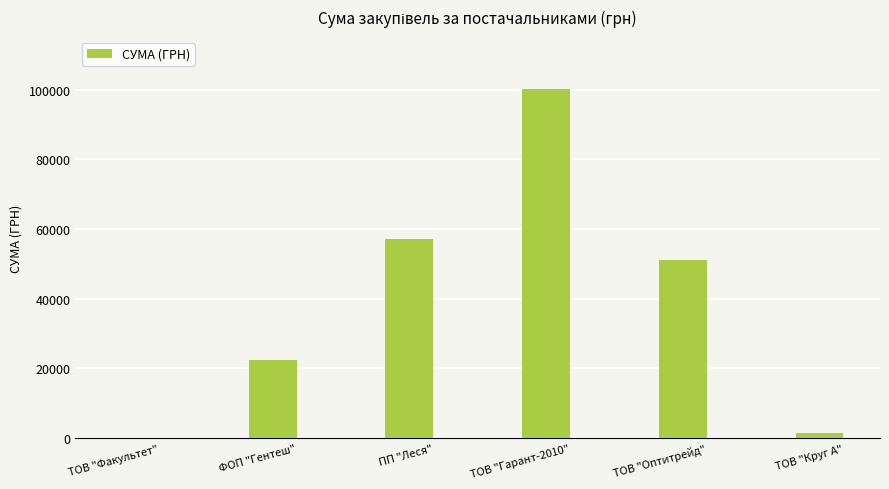

True or false: the data shows 20680.8 at ТОВ "Оптитрейд".

False